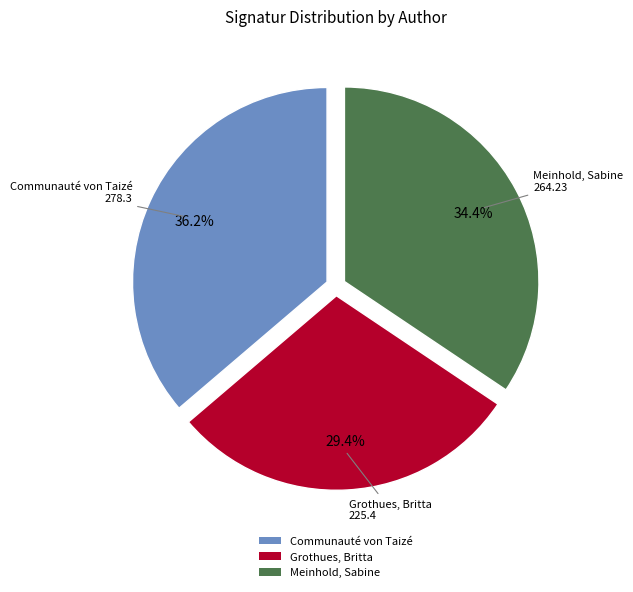

How many segments does this pie chart have?

3